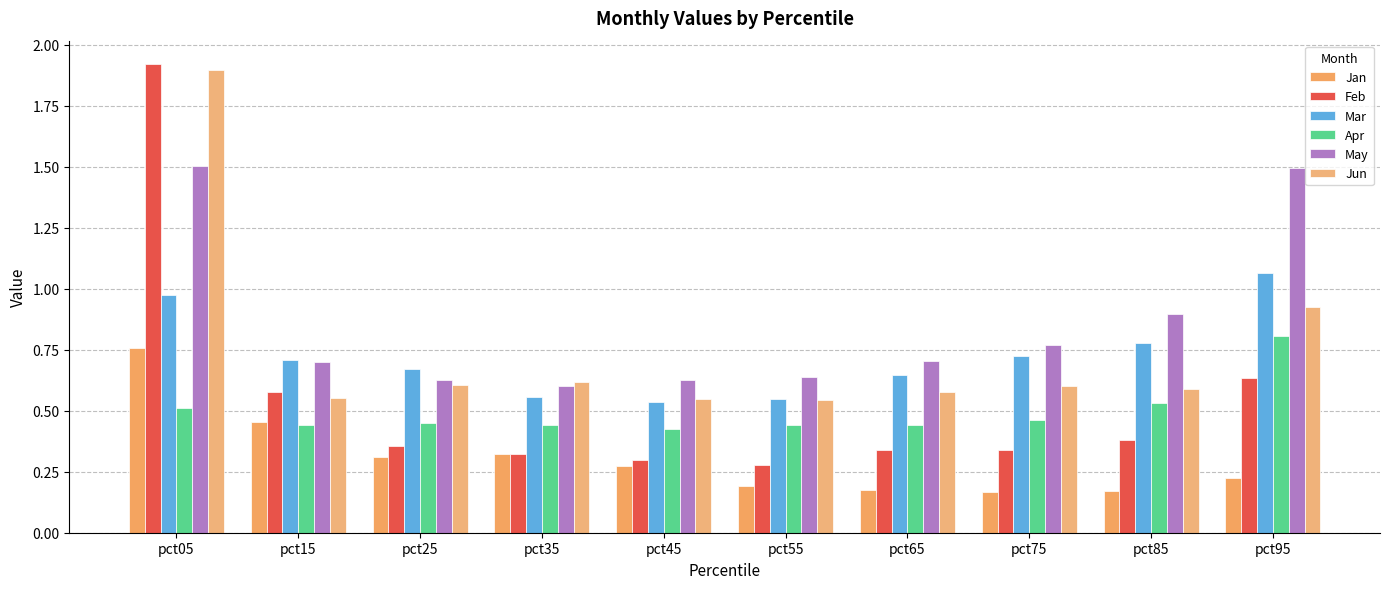

Which series changed the most between pct15 and pct85?

Jan